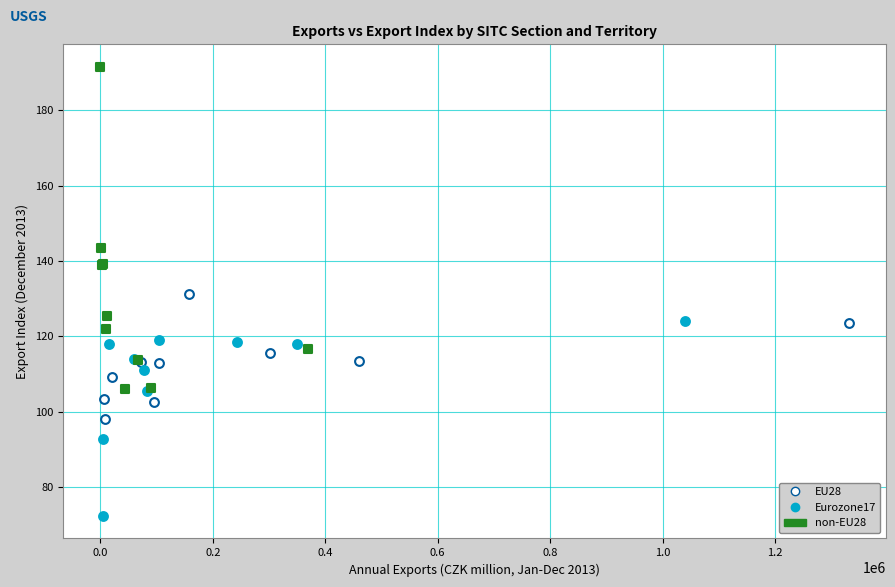

Which series has the largest Y range (max minus min)?

non-EU28